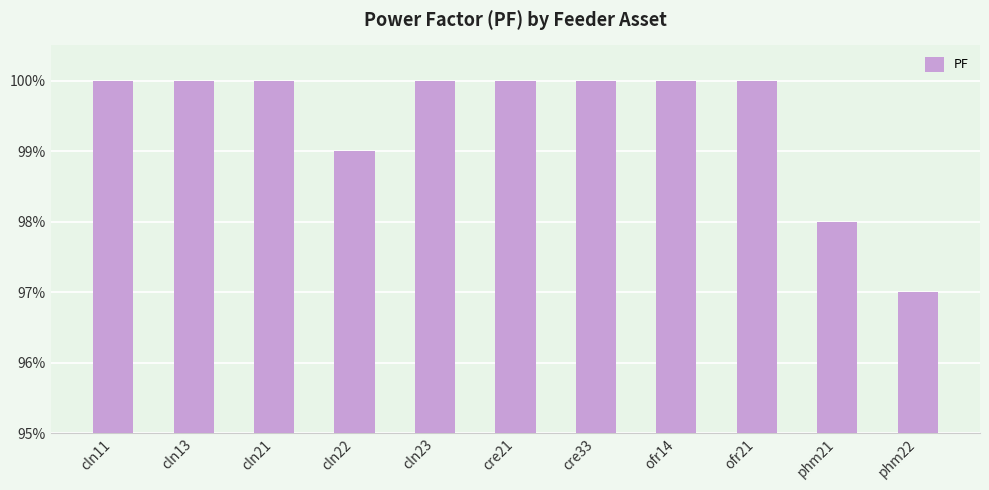

Which has a higher value, cln23 or cln13?

cln23